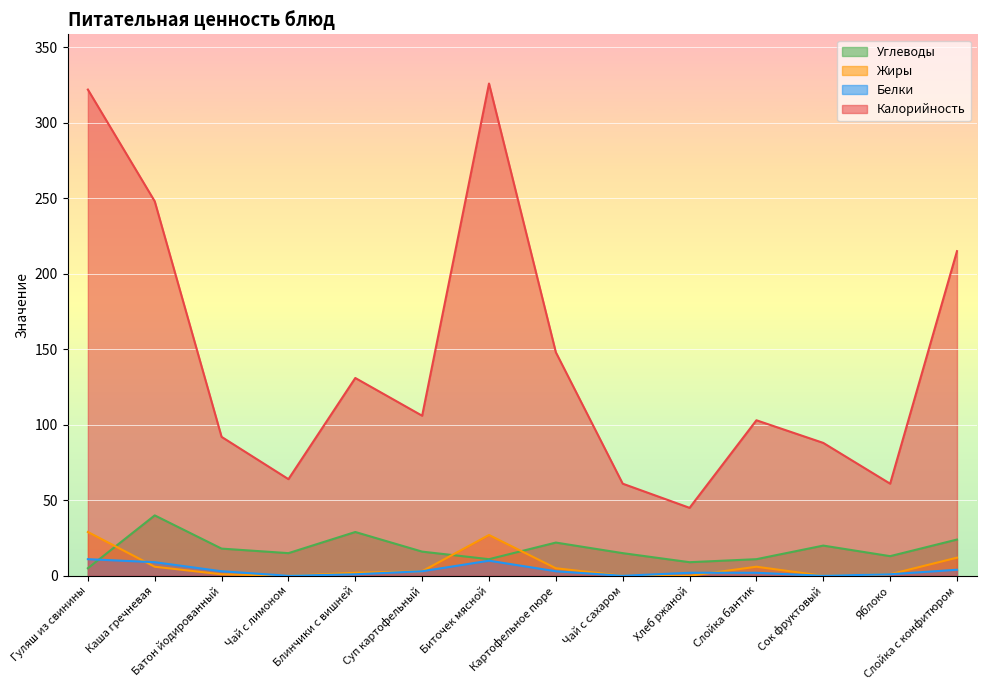

The value of Белки at Картофельное пюре is 5. True or false?

False